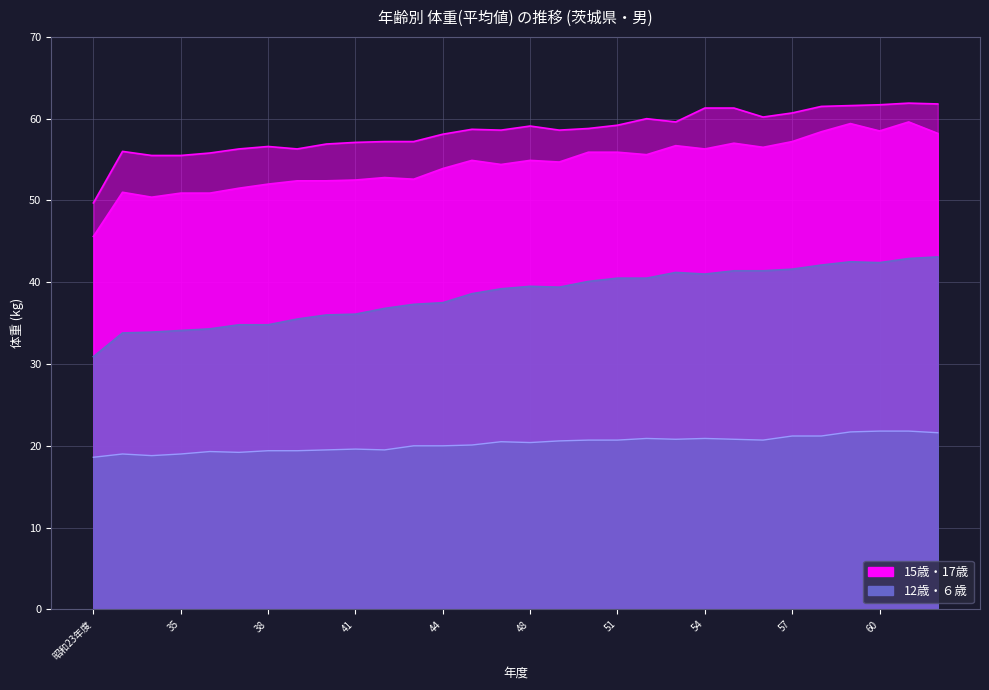

The 12歳(col_8) series shows 42.4 at 60. True or false?

True